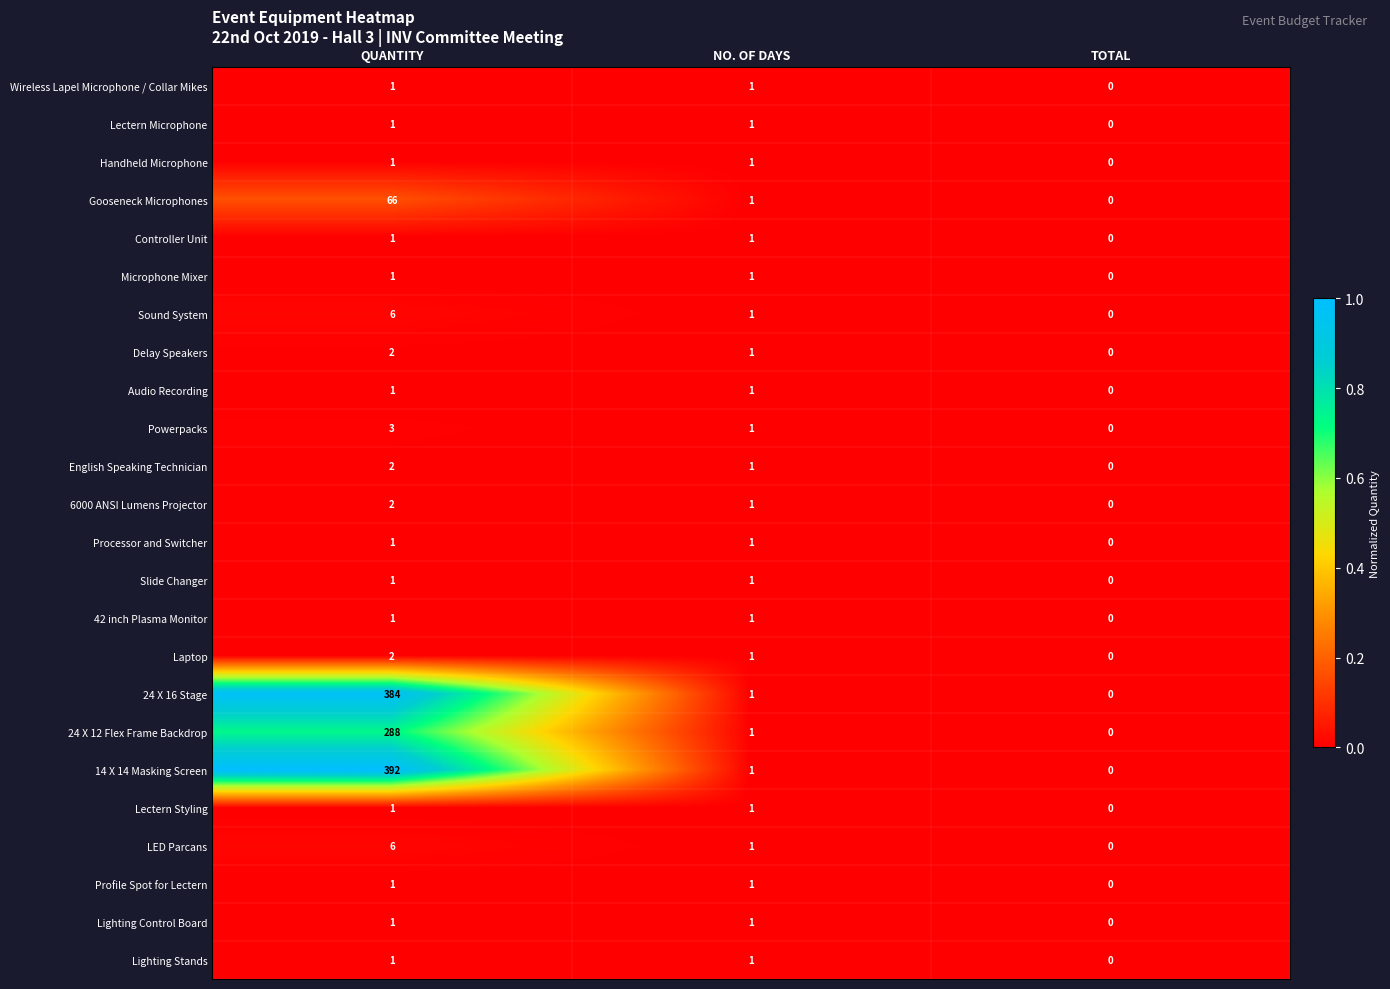

Between QUANTITY and TOTAL, which series saw the biggest shift?

14 X 14 Masking Screen